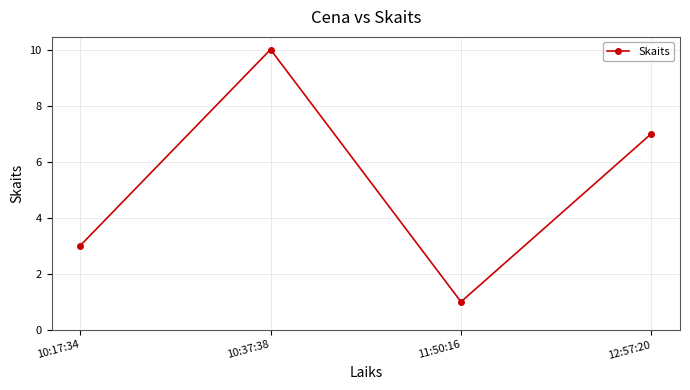

At which category does the chart reach its peak across all series?

10:37:38